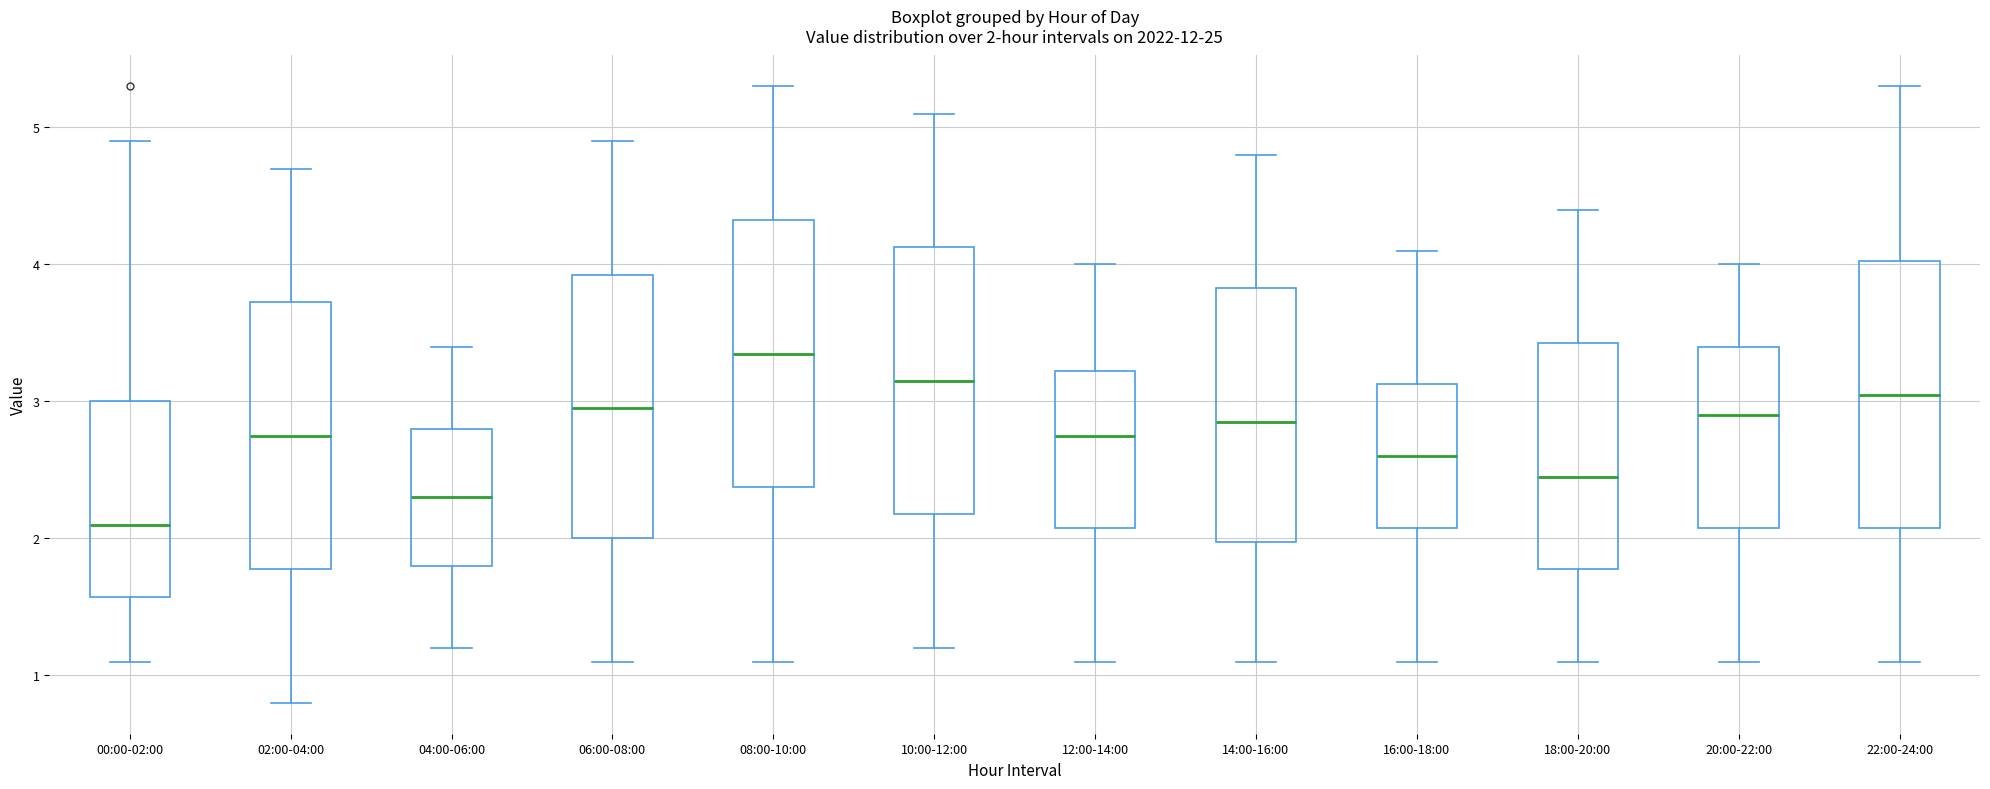

Which box has the highest median line?

08:00-10:00